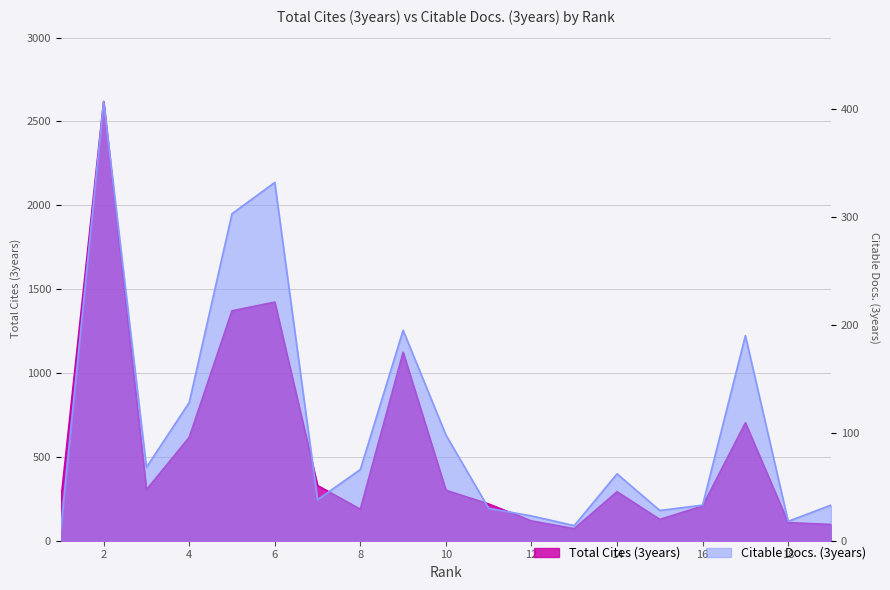

How many lines are shown in the chart?

2